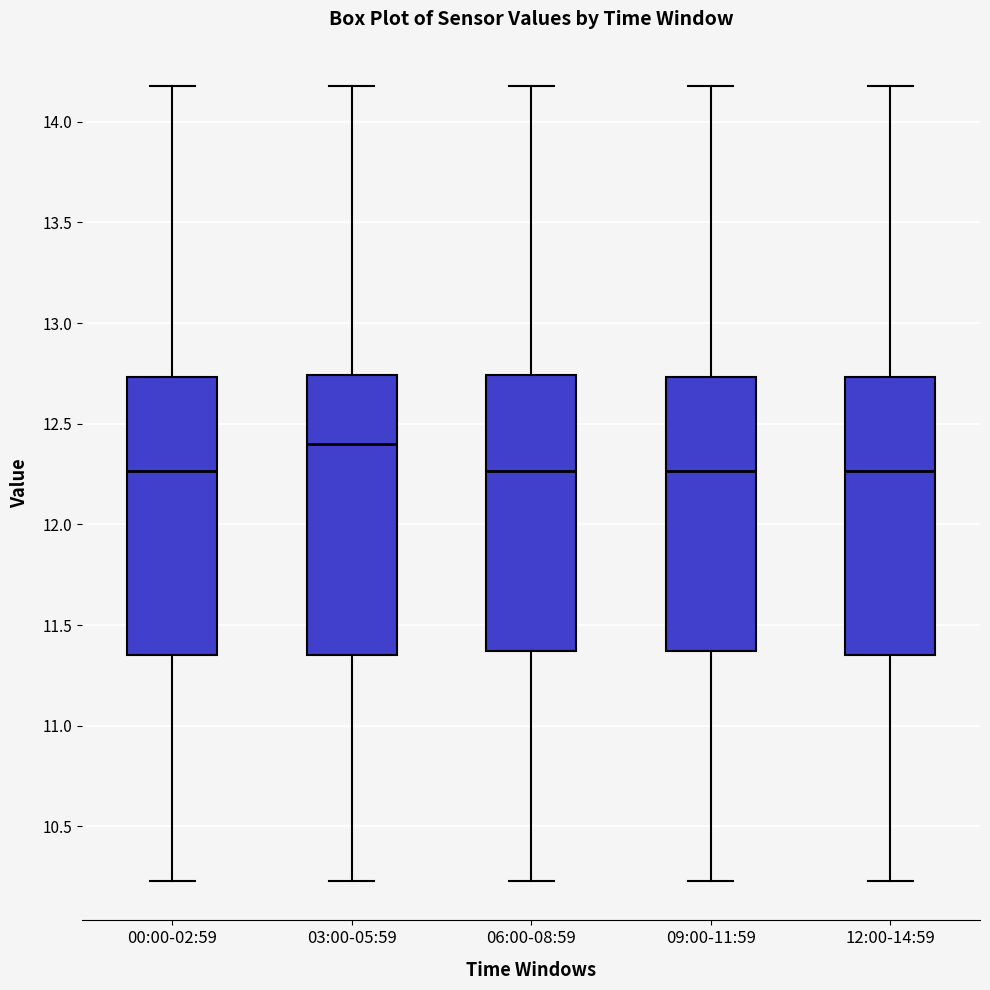

Where does the upper whisker of the box for 12:00-14:59 end on the y-axis? The values are not printed on the chart, so give them approximately, as read against the axis.

14.20